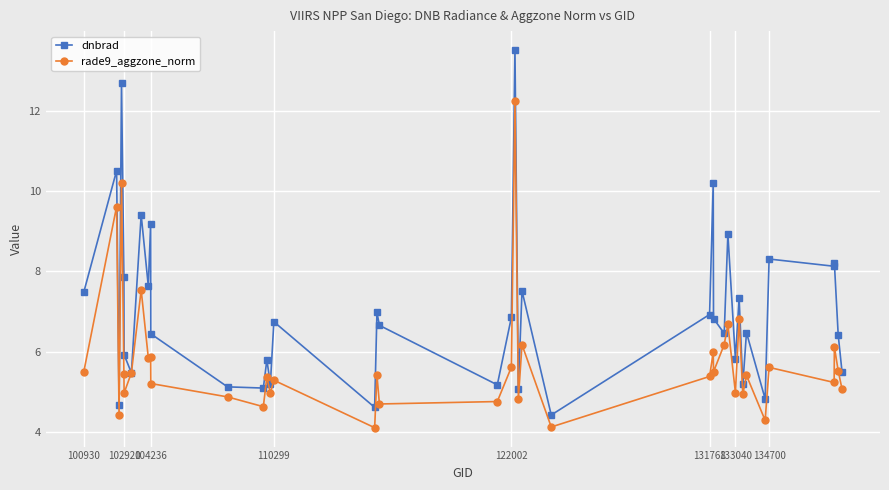

What is the minimum value shown in the chart?

4.1